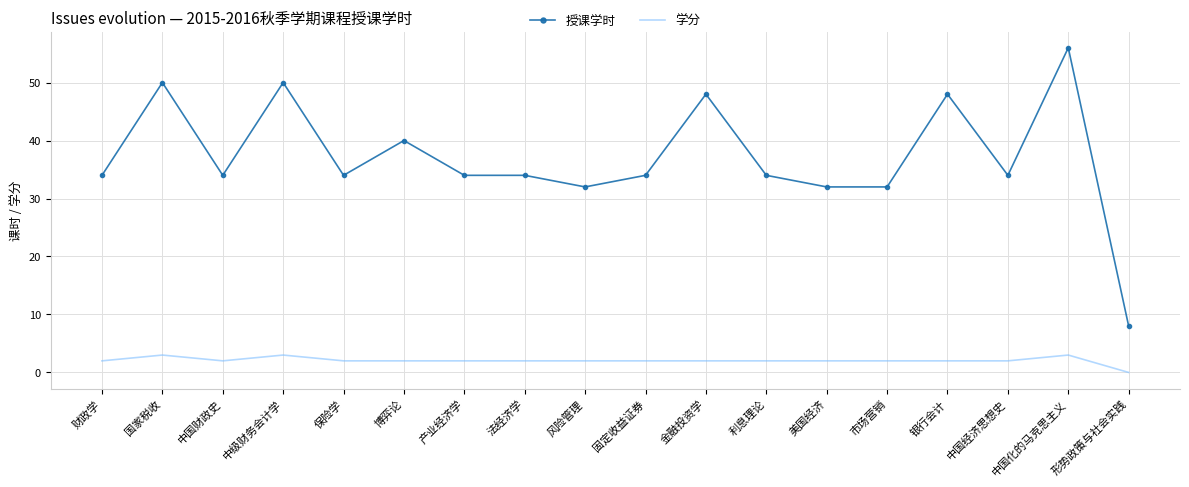

Which category has the lowest value across all series?

形势政策与社会实践